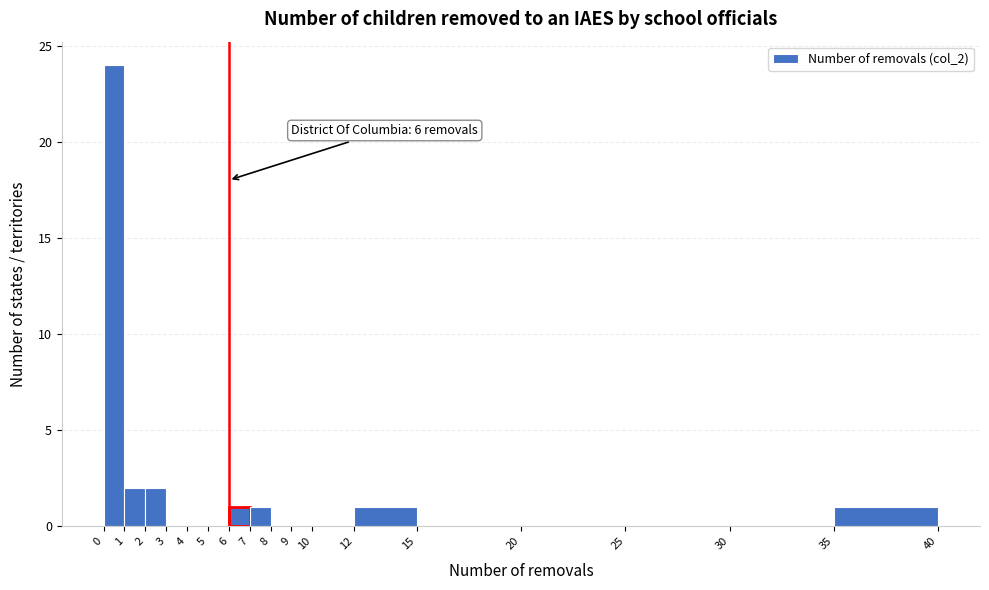

Over which range of the x-axis is the bar tallest?

0 to 1